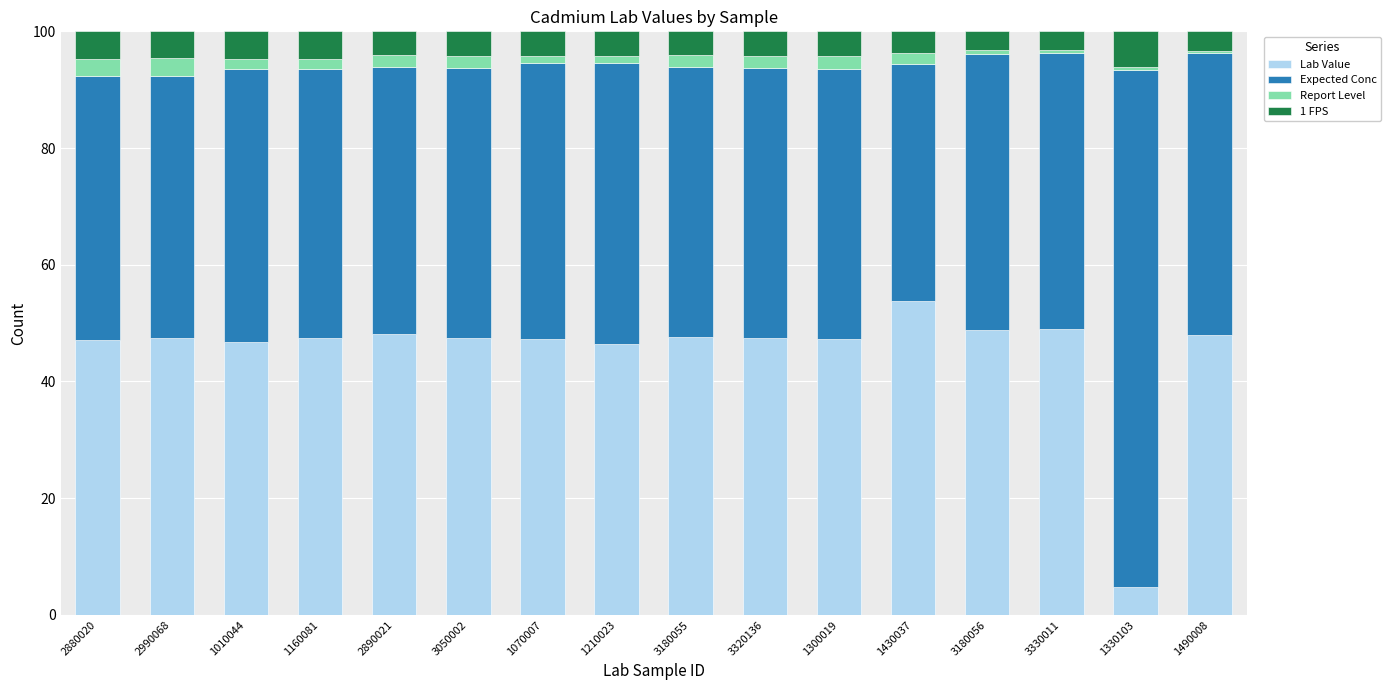

What is the total value across all series at 3320136?

100.0